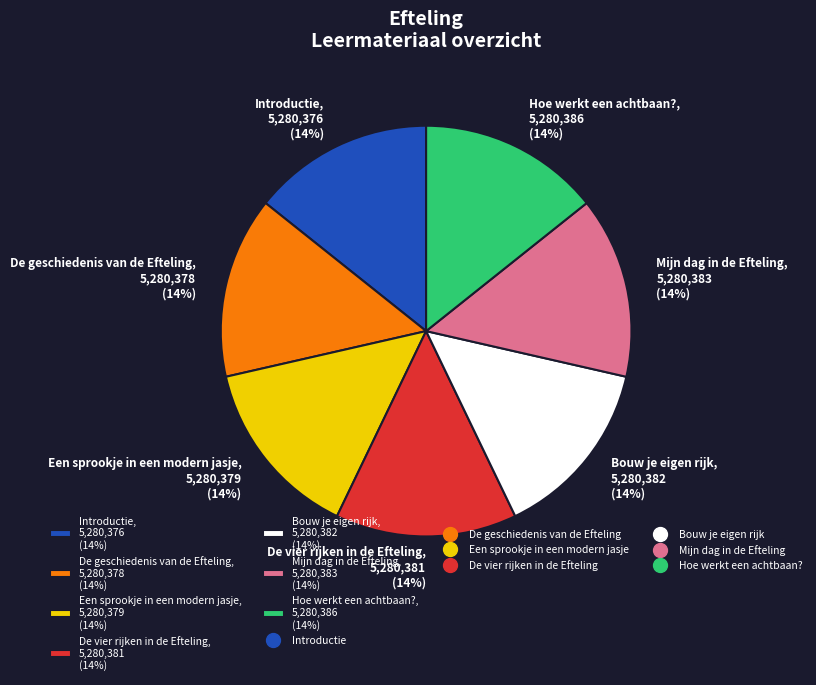

True or false: De geschiedenis van de Efteling, 5,280,378 (14%) accounts for 14% of the total.

True